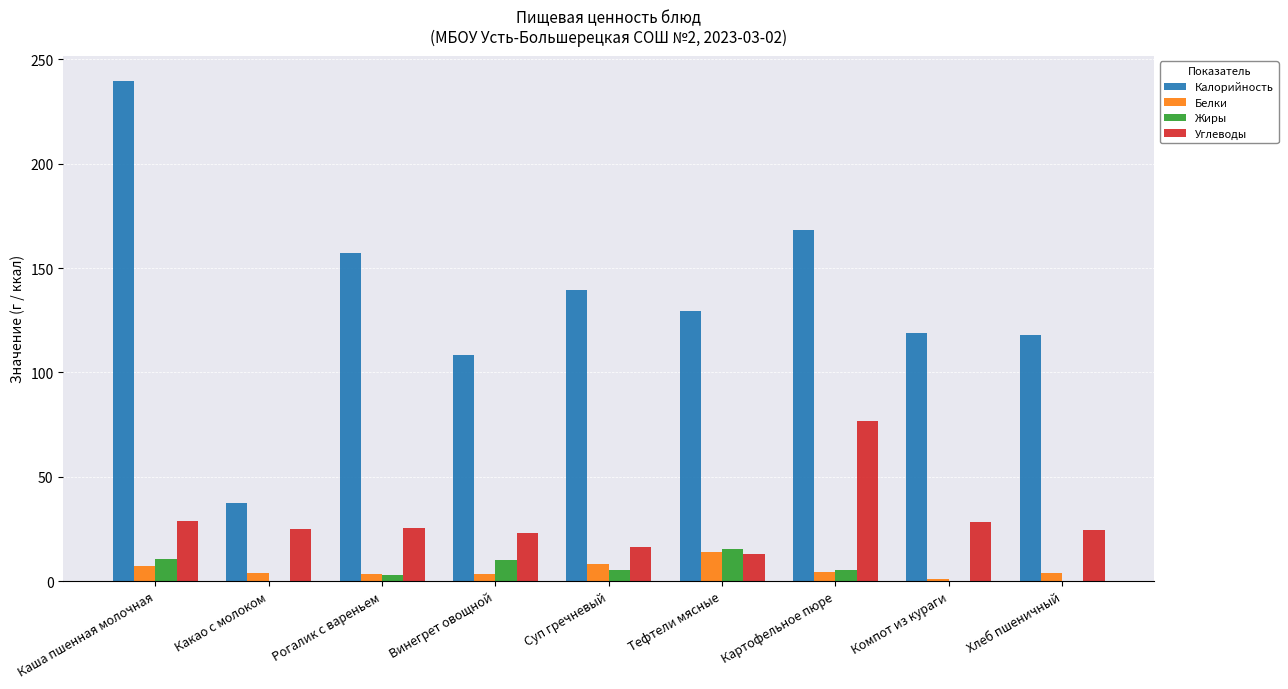

Are the bars horizontal?

No